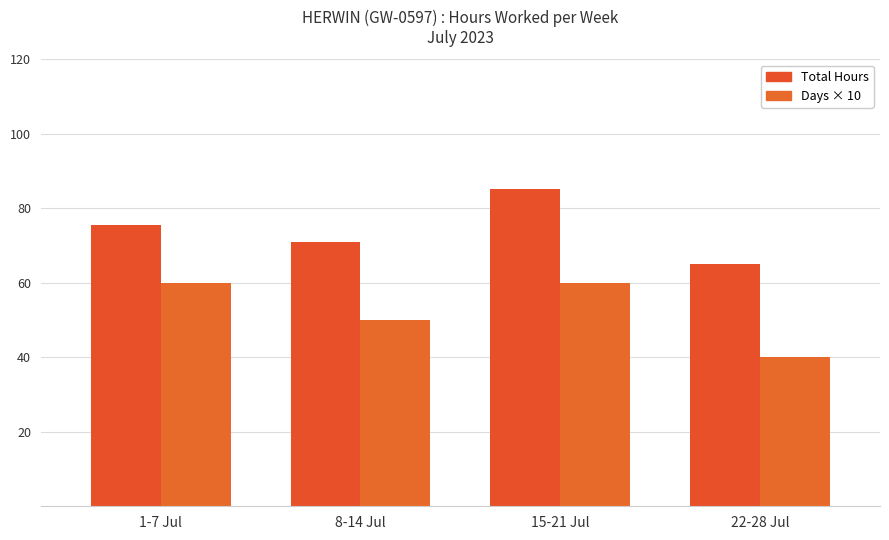

Count the Days × 10 values in the range 50 to 60.

3